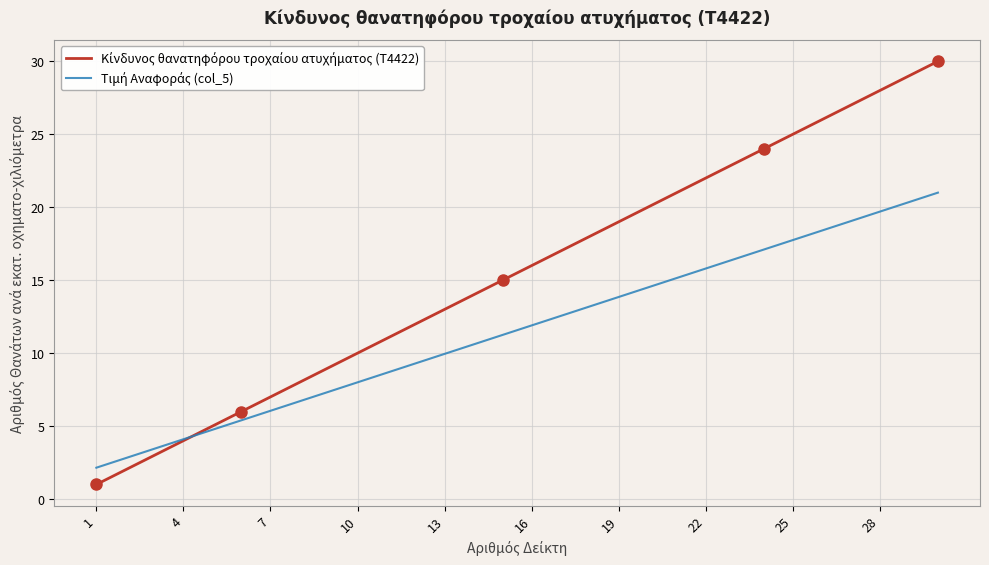

What is the minimum value shown in the chart?

1.0